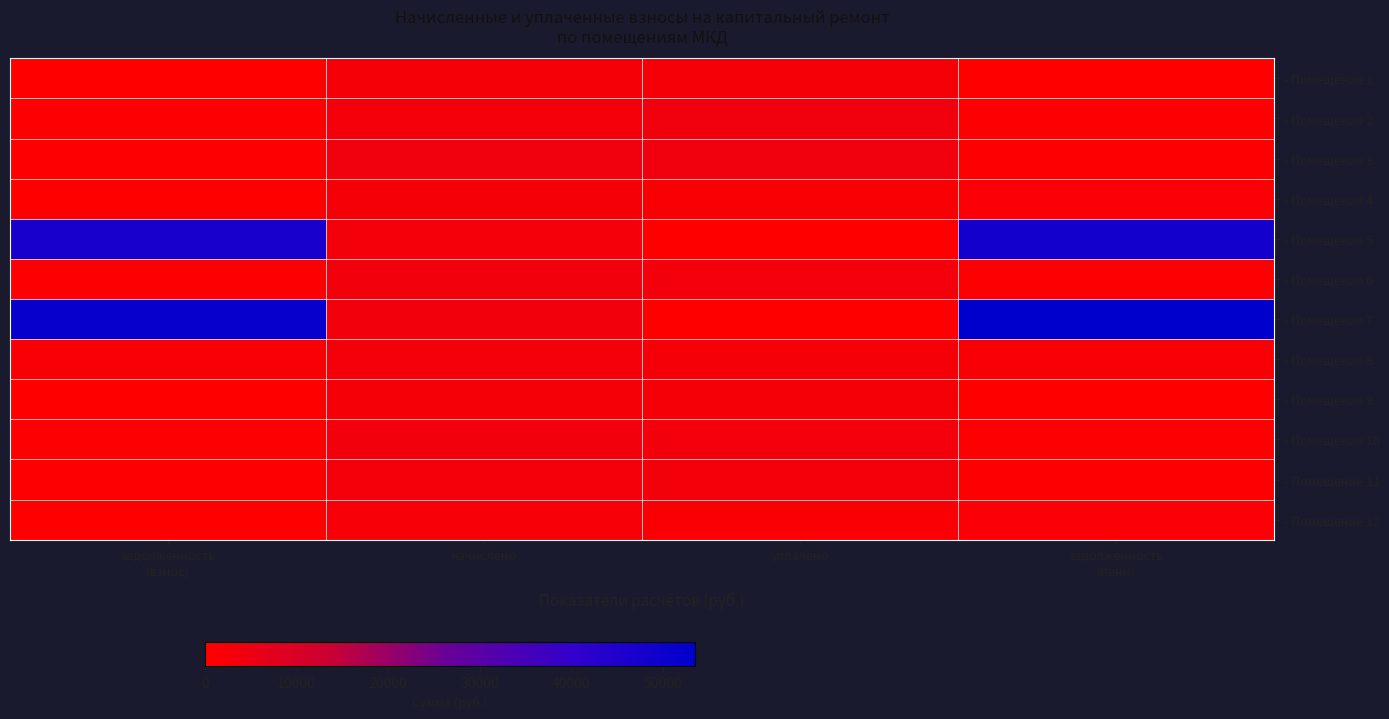

Reading right to left, transcribe all the data shown in this chart.

- Помещение 1: задолженность
(пени)=416.6	уплачено=2483.5	начислено=2499.4	задолженность
(взнос)=416.6
- Помещение 2: задолженность
(пени)=454.5	уплачено=3584.3	начислено=2727.1	задолженность
(взнос)=454.5
- Помещение 3: задолженность
(пени)=601.2	уплачено=3584.6	начислено=3607.4	задолженность
(взнос)=601.2
- Помещение 4: задолженность
(пени)=1185.0	уплачено=1565.0	начислено=2370.1	задолженность
(взнос)=395.0
- Помещение 5: задолженность
(пени)=48410.6	уплачено=0.0	начислено=2837.9	задолженность
(взнос)=46991.6
- Помещение 6: задолженность
(пени)=560.2	уплачено=3339.9	начислено=3361.2	задолженность
(взнос)=560.2
- Помещение 7: задолженность
(пени)=53487.5	уплачено=0.0	начислено=3373.5	задолженность
(взнос)=51800.8
- Помещение 8: задолженность
(пени)=1489.0	уплачено=2543.5	начислено=3053.4	задолженность
(взнос)=1509.8
- Помещение 9: задолженность
(пени)=403.2	уплачено=2404.0	начислено=2419.3	задолженность
(взнос)=403.2
- Помещение 10: задолженность
(пени)=560.2	уплачено=3339.9	начислено=3361.2	задолженность
(взнос)=560.2
- Помещение 11: задолженность
(пени)=478.1	уплачено=2850.5	начислено=2868.7	задолженность
(взнос)=478.1
- Помещение 12: задолженность
(пени)=1074.2	уплачено=1418.7	начислено=2148.4	задолженность
(взнос)=358.1